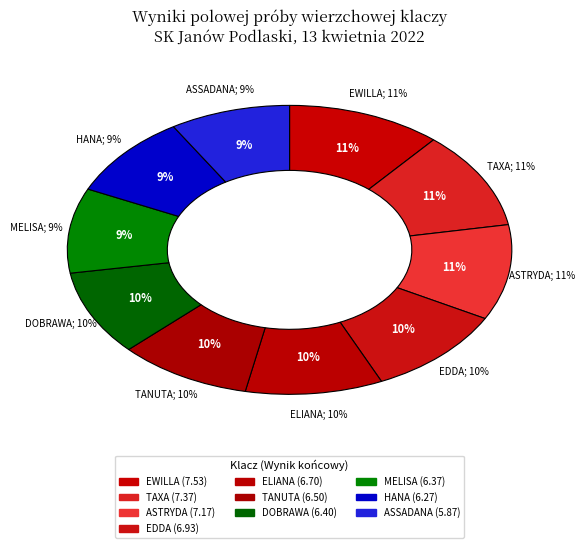

The HANA slice represents 9% of the pie. True or false?

True